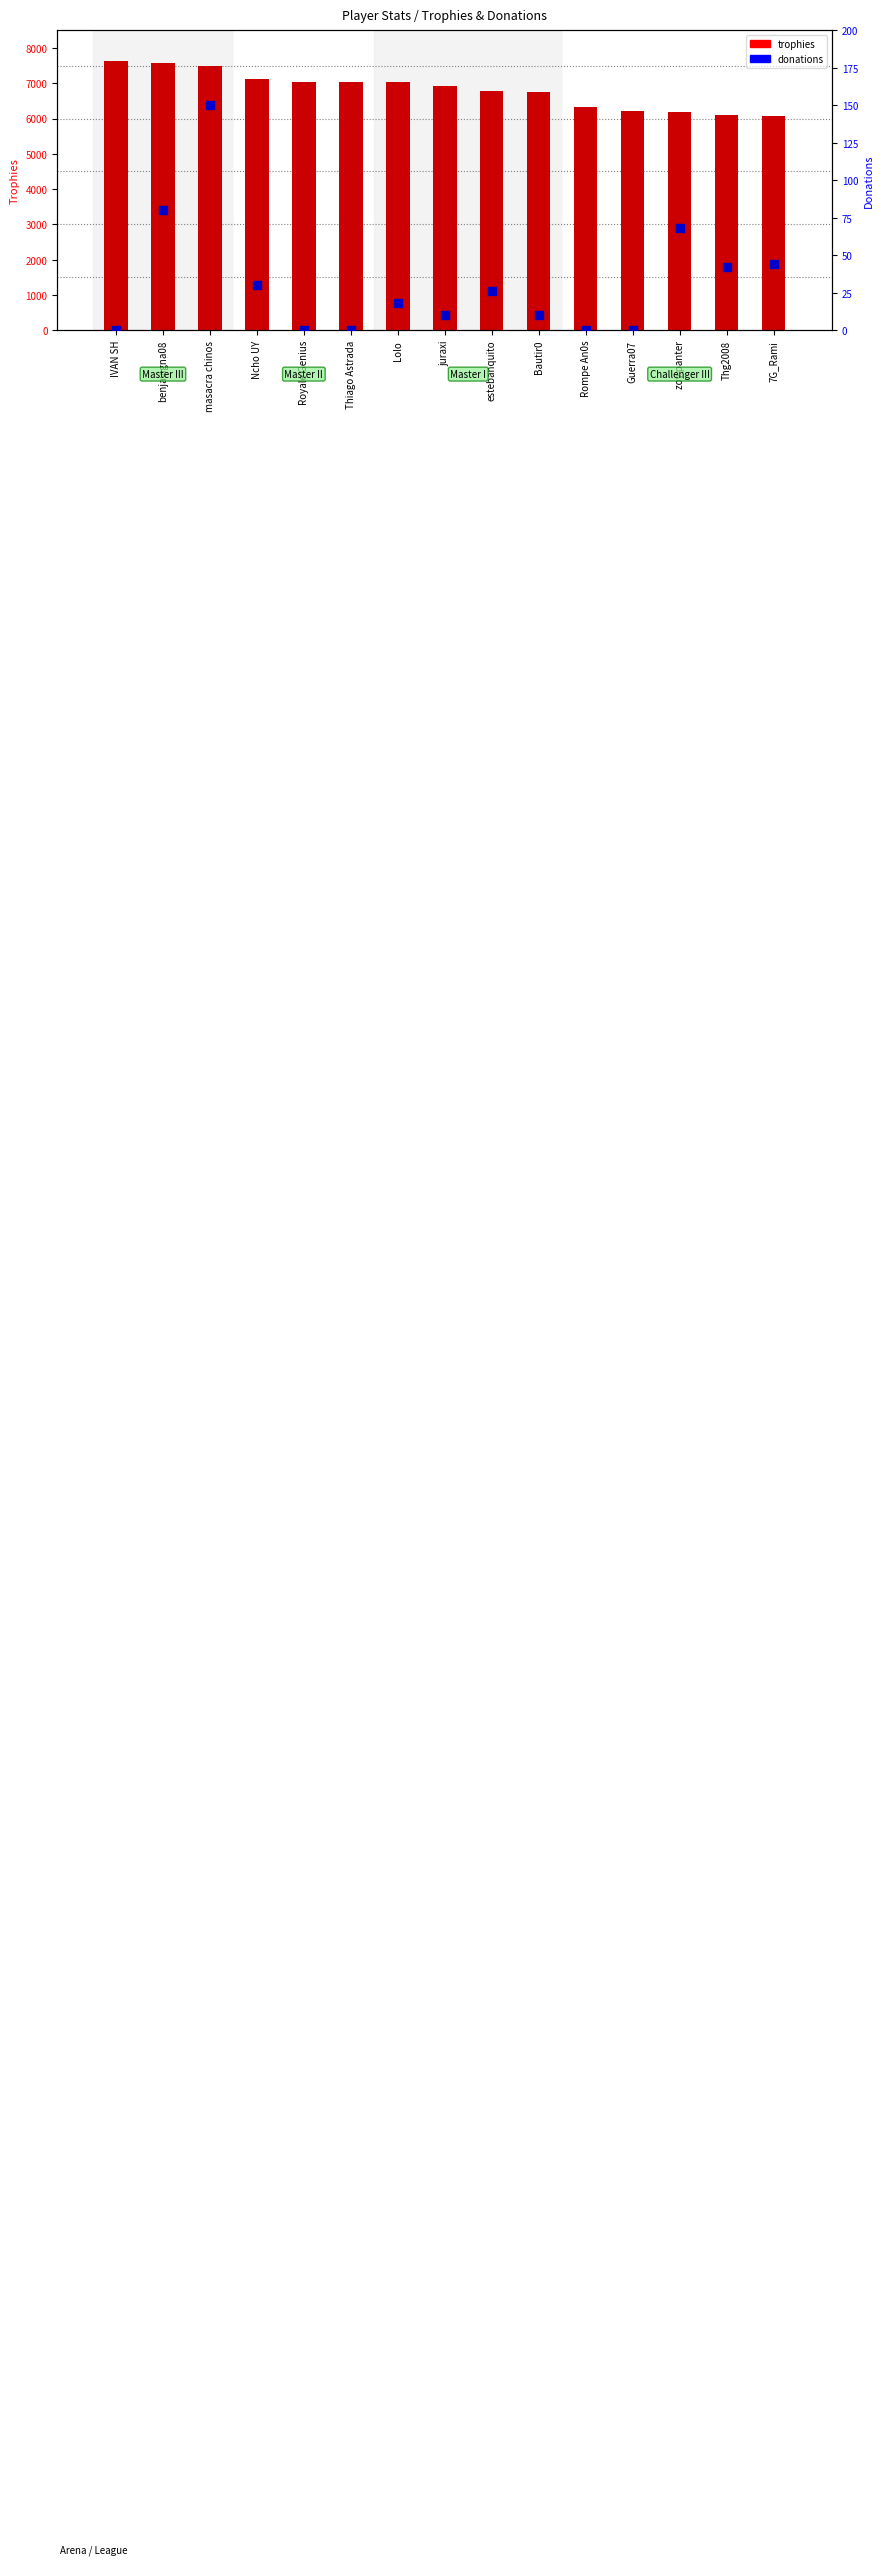

Is the value of trophies at IVAN SH greater than the value of donations at juraxi?

Yes